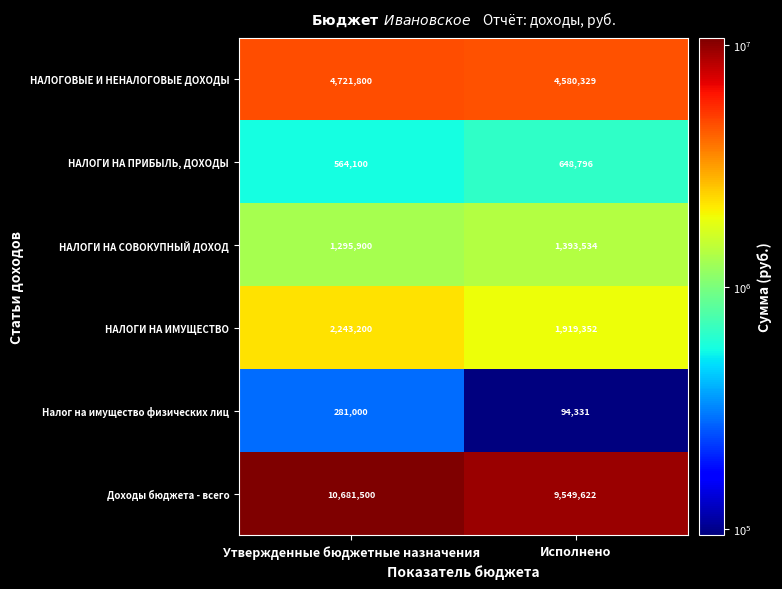

Rank the series at Утвержденные бюджетные назначения from highest to lowest value.

Доходы бюджета - всего, НАЛОГОВЫЕ И НЕНАЛОГОВЫЕ ДОХОДЫ, НАЛОГИ НА ИМУЩЕСТВО, НАЛОГИ НА СОВОКУПНЫЙ ДОХОД, НАЛОГИ НА ПРИБЫЛЬ, ДОХОДЫ, Налог на имущество физических лиц